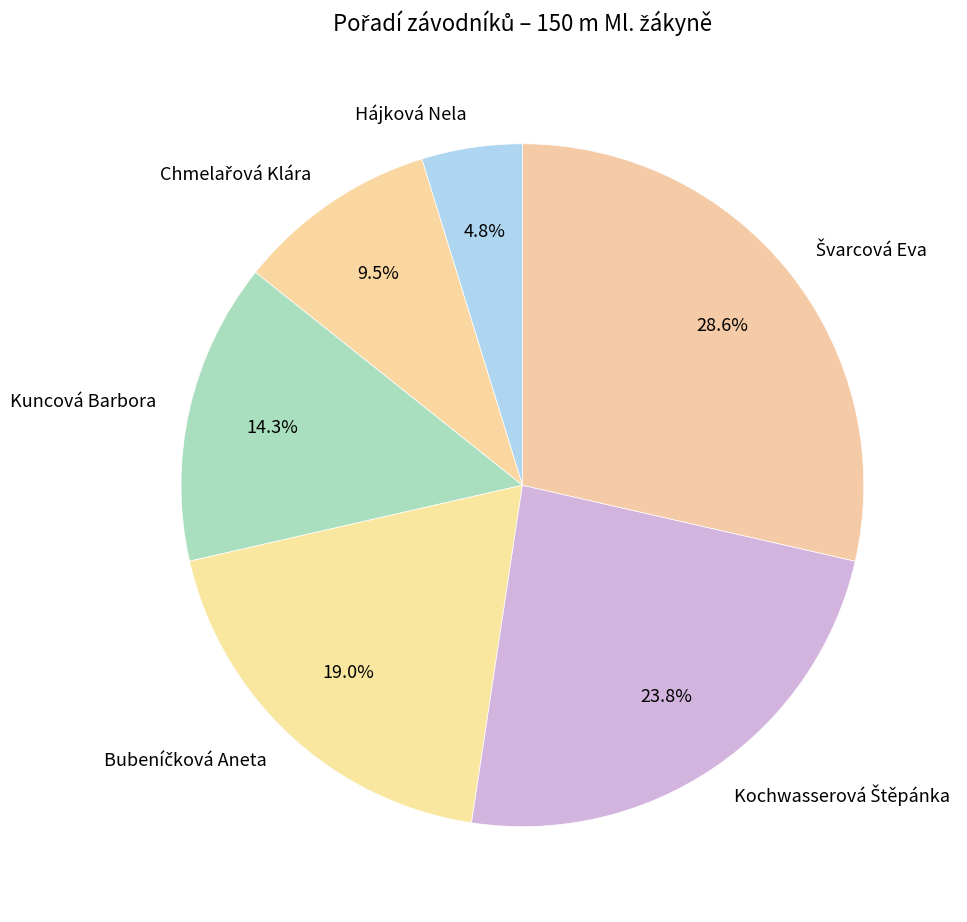

True or false: Kuncová Barbora accounts for 27% of the total.

False